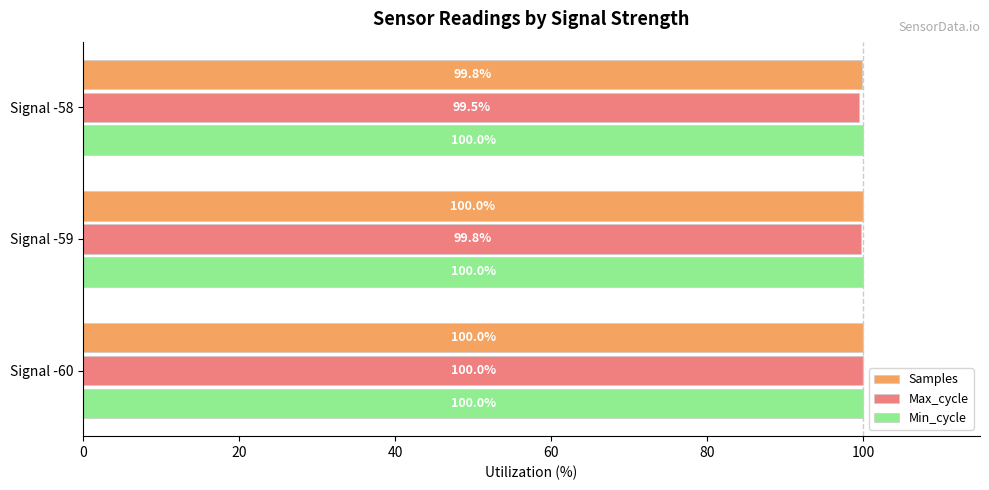

Which series has the largest total across all categories?

Min_cycle